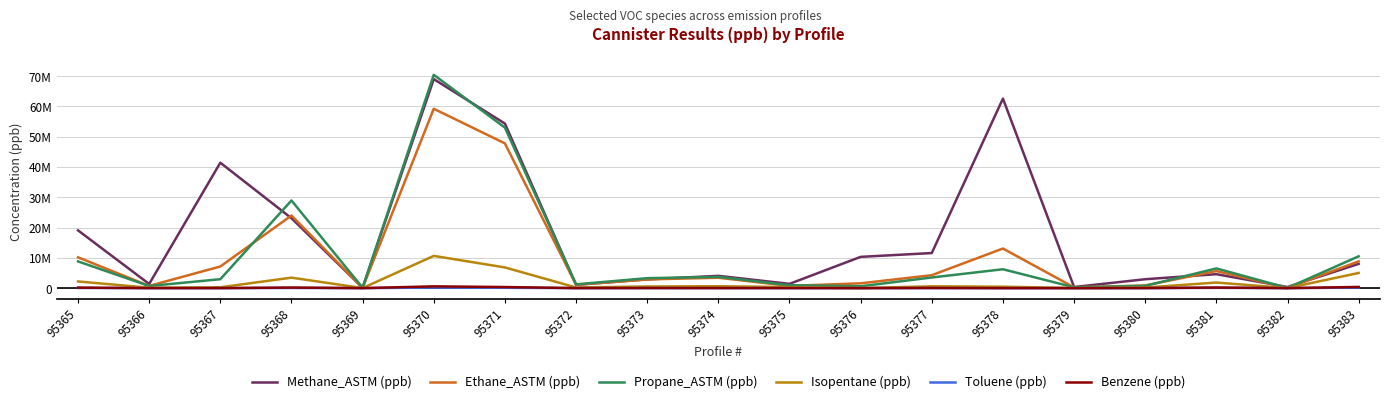

Reading right to left, what are all the values shown in this chart?

Methane_ASTM (ppb): 8014370.0	361290.0	4604610.0	2938890.0	361790.0	62589080.0	11585200.0	10322930.0	1408760.0	4058820.0	2875750.0	1095370.0	54343810.0	69022030.0	107510.0	23086170.0	41420100.0	1368210.0	19071750.0
Ethane_ASTM (ppb): 8851600.0	101010.0	5629150.0	881610.0	250690.0	13076790.0	4270670.0	1584320.0	747010.0	3428160.0	2875320.0	1090850.0	47798510.0	59230430.0	100390.0	23974250.0	7144470.0	733970.0	10170540.0
Propane_ASTM (ppb): 10509260.0	60690.0	6509670.0	739650.0	266440.0	6230210.0	3515130.0	612080.0	953550.0	3715480.0	3288070.0	1248690.0	53007730.0	70438400.0	122360.0	28947140.0	2945950.0	700050.0	8822910.0
Isopentane (ppb): 5008096.8	12752.3	1846593.9	187351.8	33679.1	471596.8	593206.1	18840.6	339888.0	621593.2	540244.3	211172.3	6832799.8	10648294.6	14743.9	3460690.9	270016.1	129850.4	2196588.6
Toluene (ppb): 184276.5	145.4	99731.6	1932.4	178.0	92.2	18434.6	285.4	6108.0	9075.2	13872.4	5272.6	120628.2	194215.1	361.1	57945.9	4032.8	2401.2	50920.0
Benzene (ppb): 392770.9	981.6	193858.7	17509.7	1923.0	45.4	51813.3	720.9	19044.0	25524.3	35531.6	13641.5	357745.5	584791.0	949.9	190899.6	12319.9	7665.3	168962.0